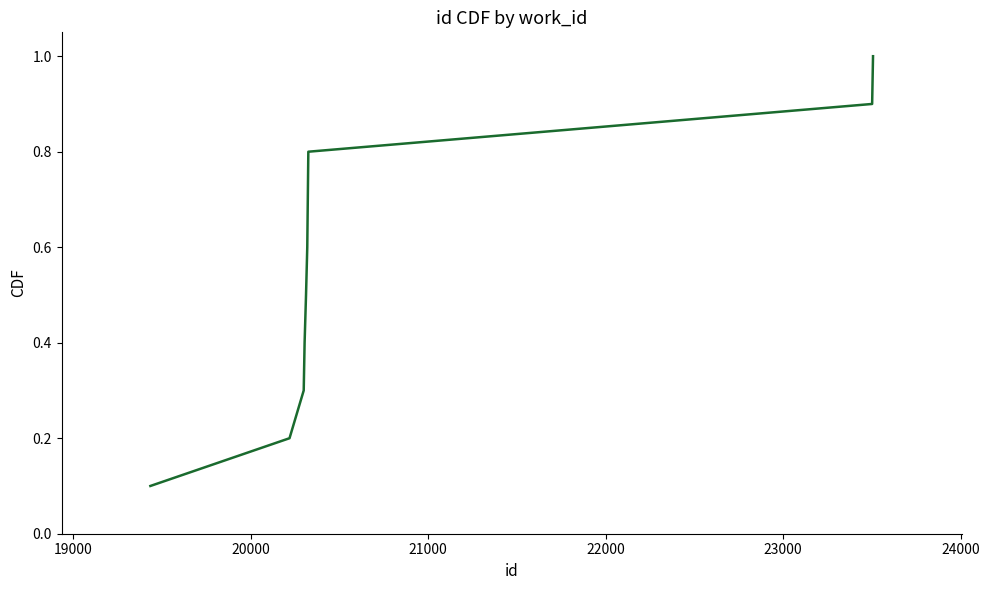

What is the difference between the maximum and minimum values?

0.9